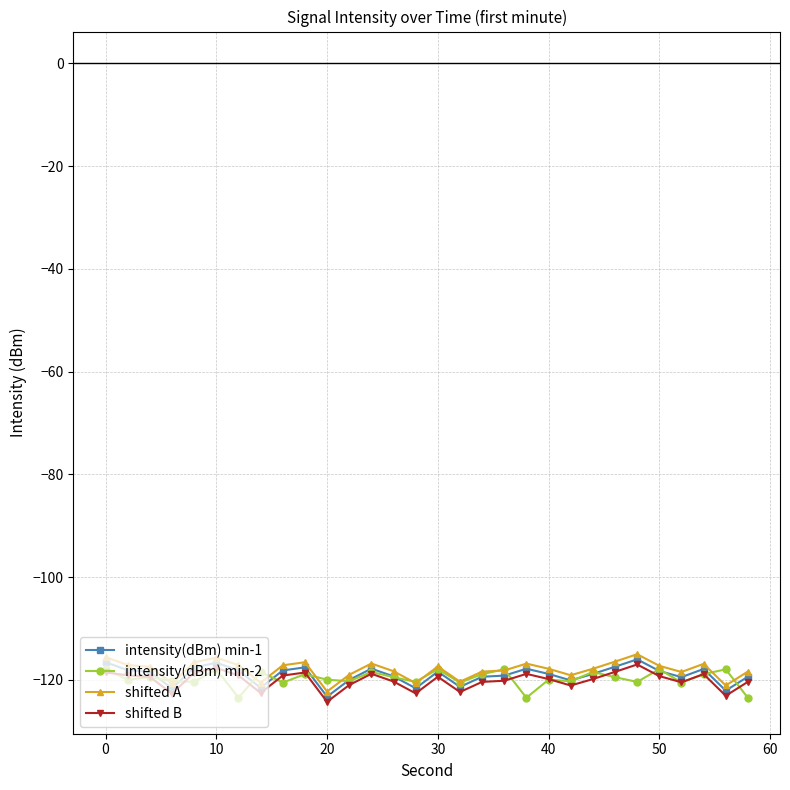

True or false: intensity(dBm) min-1 has more than 0 points higher than both neighbors.

True